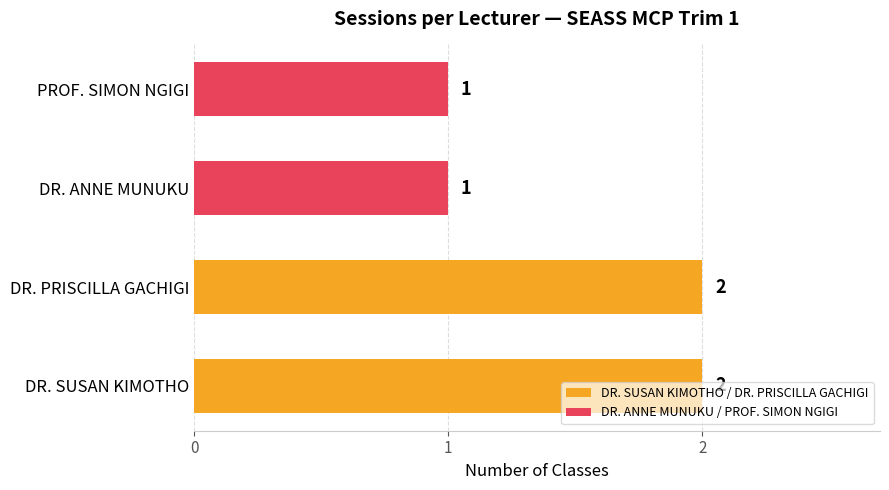

How many series are shown in this chart?

1